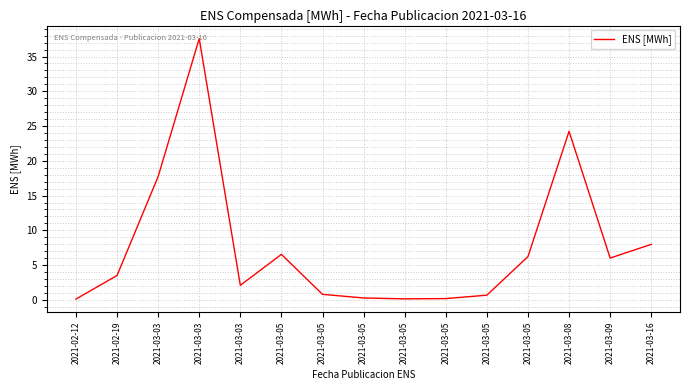

What is the label of the 4th point from the left?

2021-03-03